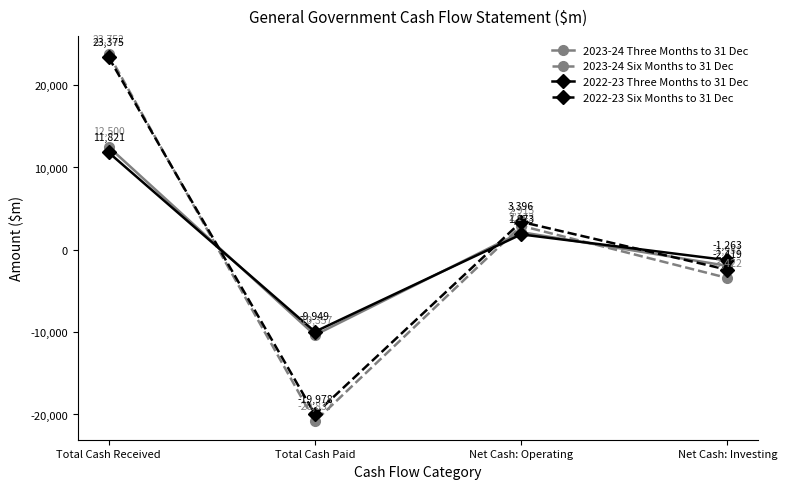

True or false: 2023-24 Six Months to 31 Dec and 2023-24 Three Months to 31 Dec cross at least once.

True